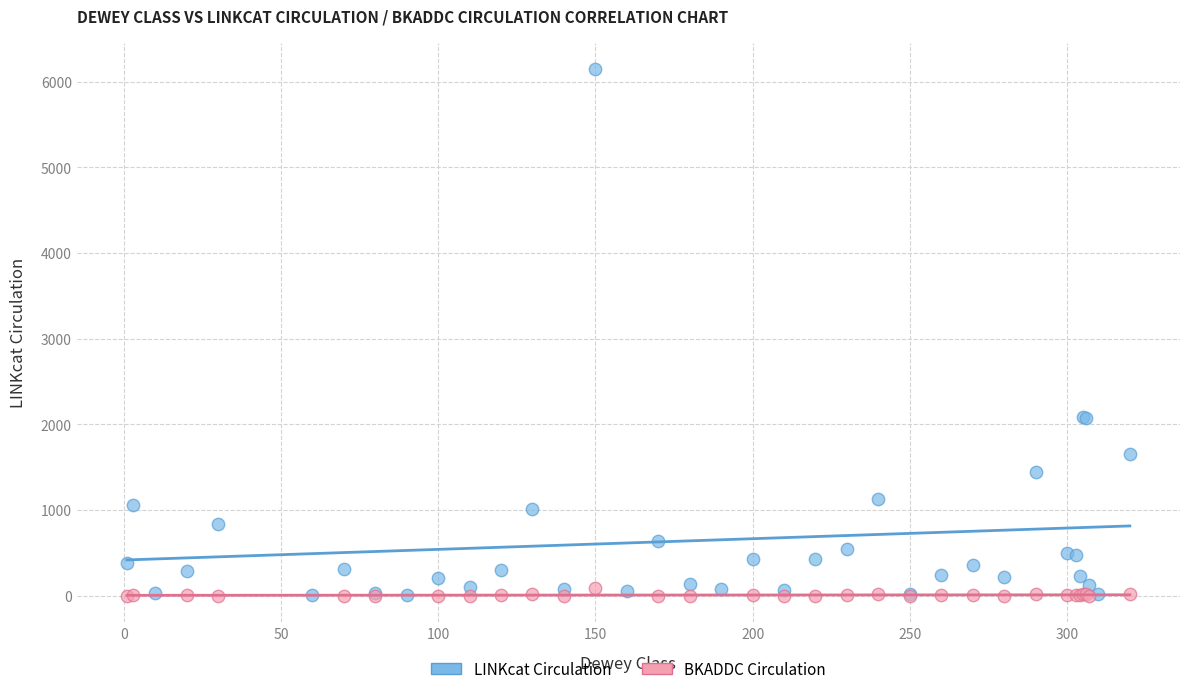

What are all the series names shown in the legend?

LINKcat Circulation, BKADDC Circulation